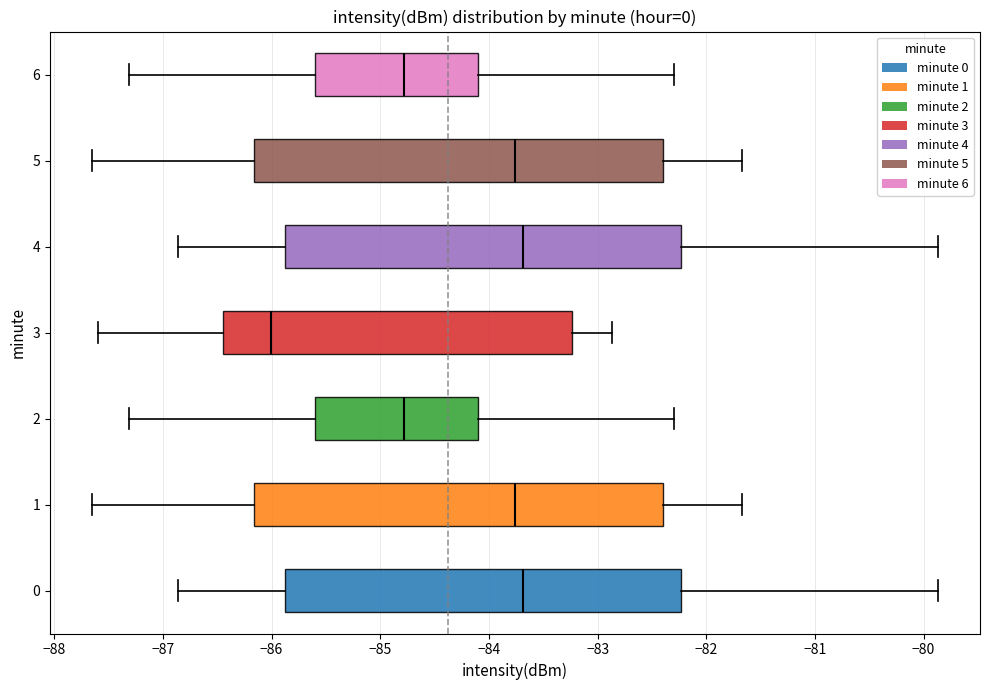

Reading bottom to top, transcribe this box plot: for each box, give where its median line is, the range the box spans, and where its two whiskers end, as read against the x-axis. The values are not printed on the chart, so give them approximately, as read against the axis.

0: median -83.7, box -85.9 to -82.2, whiskers -86.9 to -79.9
1: median -83.8, box -86.2 to -82.4, whiskers -87.6 to -81.7
2: median -84.8, box -85.6 to -84.1, whiskers -87.3 to -82.3
3: median -86.0, box -86.4 to -83.2, whiskers -87.6 to -82.9
4: median -83.7, box -85.9 to -82.2, whiskers -86.9 to -79.9
5: median -83.8, box -86.2 to -82.4, whiskers -87.6 to -81.7
6: median -84.8, box -85.6 to -84.1, whiskers -87.3 to -82.3